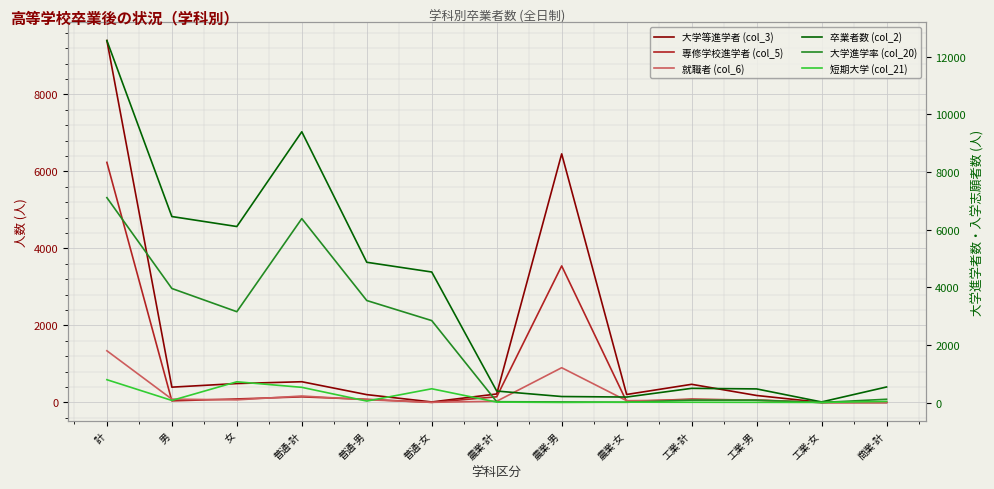

How many intersections are there between 専修学校進学者 (col_5) and 短期大学 (col_21)?

5